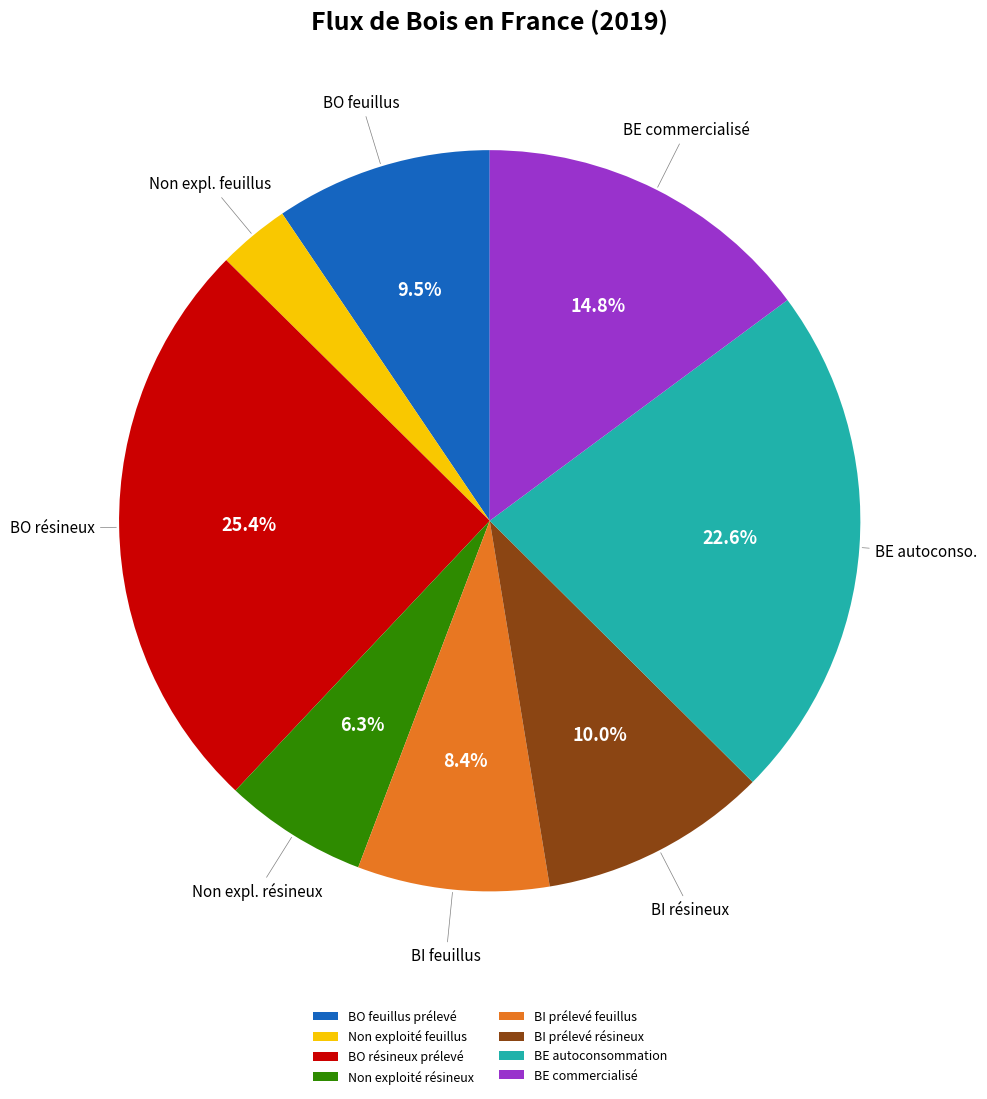

Combined, do BI prélevé résineux and BO feuillus prélevé account for over 50%?

No